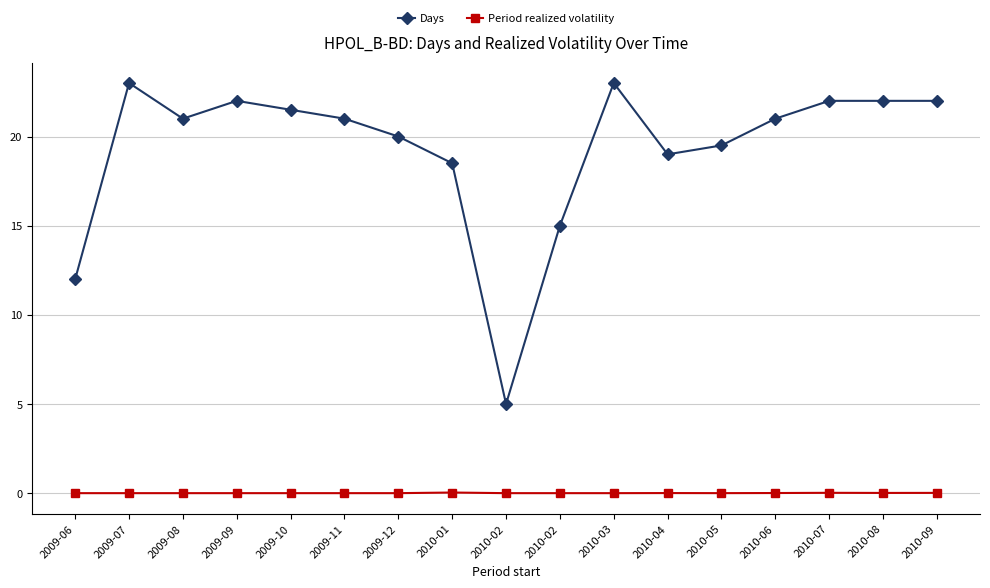

Does the chart have visible grid lines?

Yes